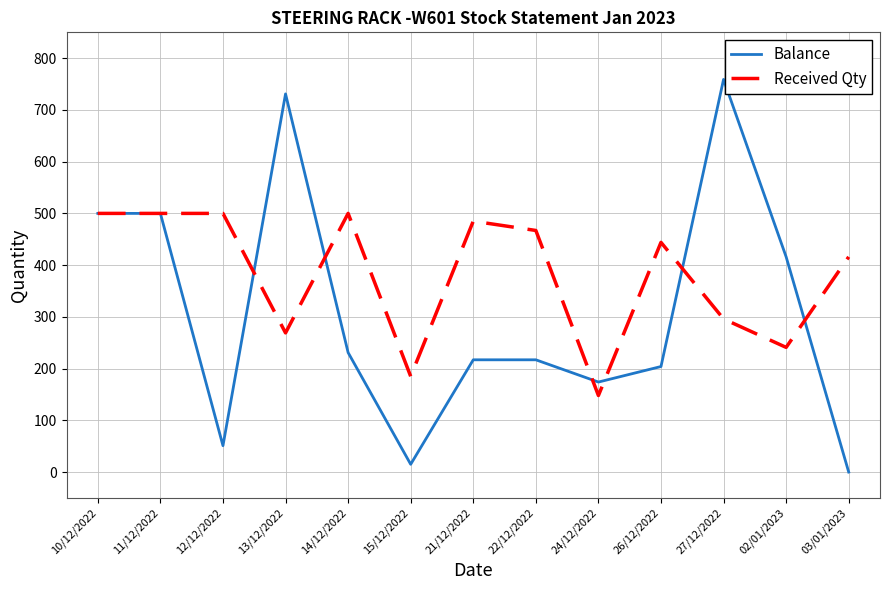

Reading left to right, extract all data points from this chart.

Balance: 10/12/2022=500	11/12/2022=500	12/12/2022=51	13/12/2022=731	14/12/2022=231	15/12/2022=15	21/12/2022=217	22/12/2022=217	24/12/2022=174	26/12/2022=204	27/12/2022=759	02/01/2023=416	03/01/2023=0
Received Qty: 10/12/2022=500	11/12/2022=500	12/12/2022=500	13/12/2022=269	14/12/2022=500	15/12/2022=185	21/12/2022=485	22/12/2022=467	24/12/2022=148	26/12/2022=444	27/12/2022=296	02/01/2023=241	03/01/2023=416